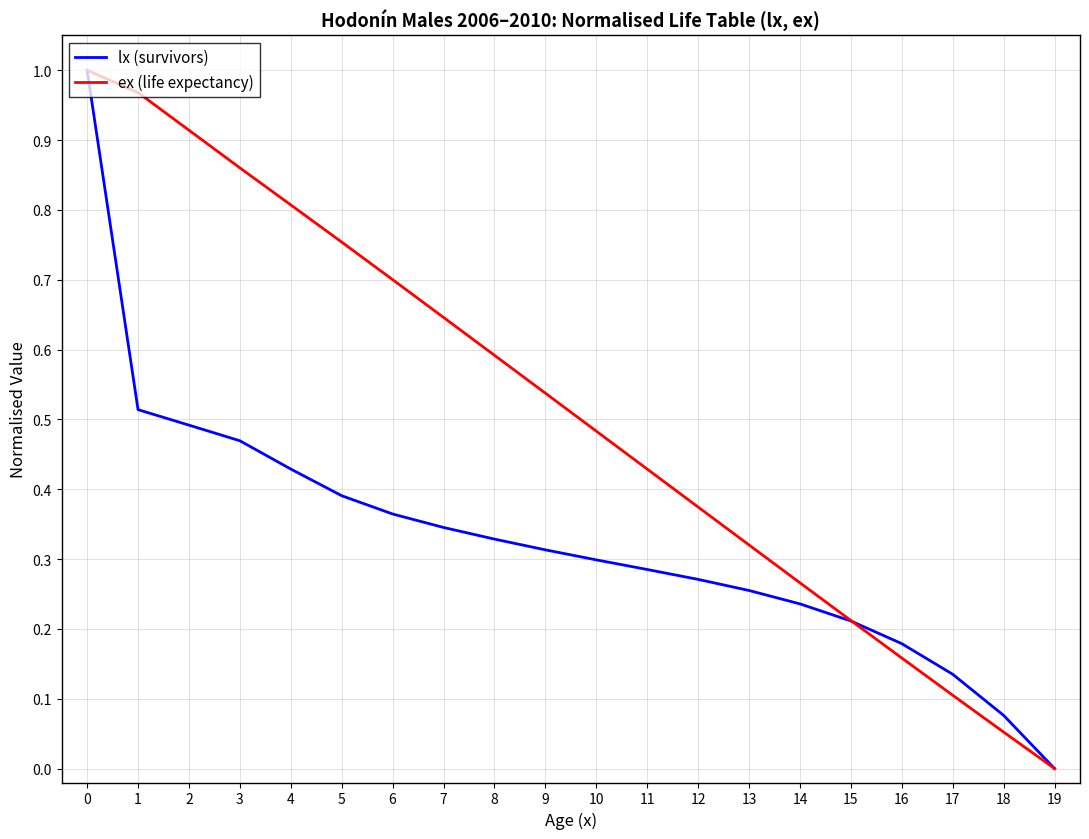

Where is lx (survivors) nearest to the value 0?

19